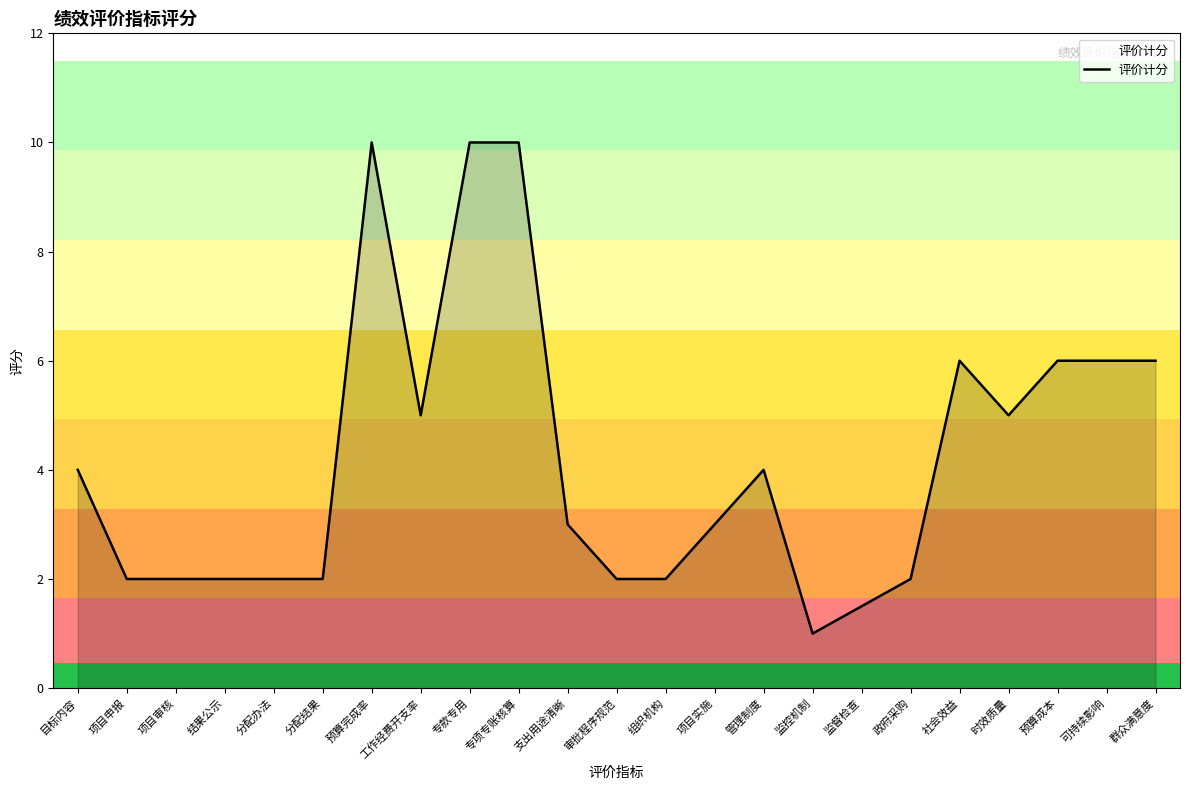

Reading right to left, what are all the values shown in this chart?

6.0	6.0	6.0	5.0	6.0	2.0	1.5	1.0	4.0	3.0	2.0	2.0	3.0	10.0	10.0	5.0	10.0	2.0	2.0	2.0	2.0	2.0	4.0